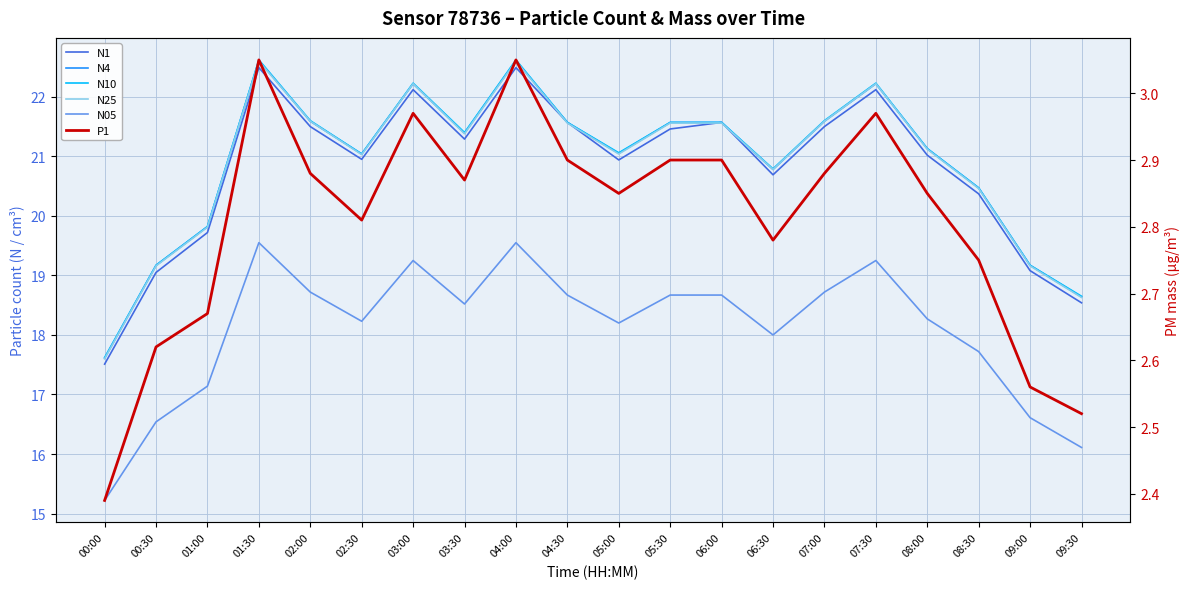

The value of N25 at 02:30 is 14.0. True or false?

False